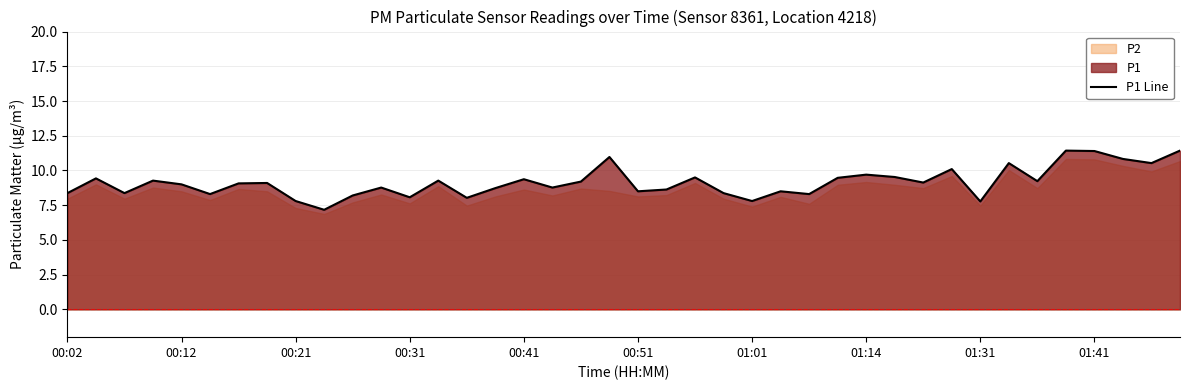

What is the minimum value for P1 Line?

7.2